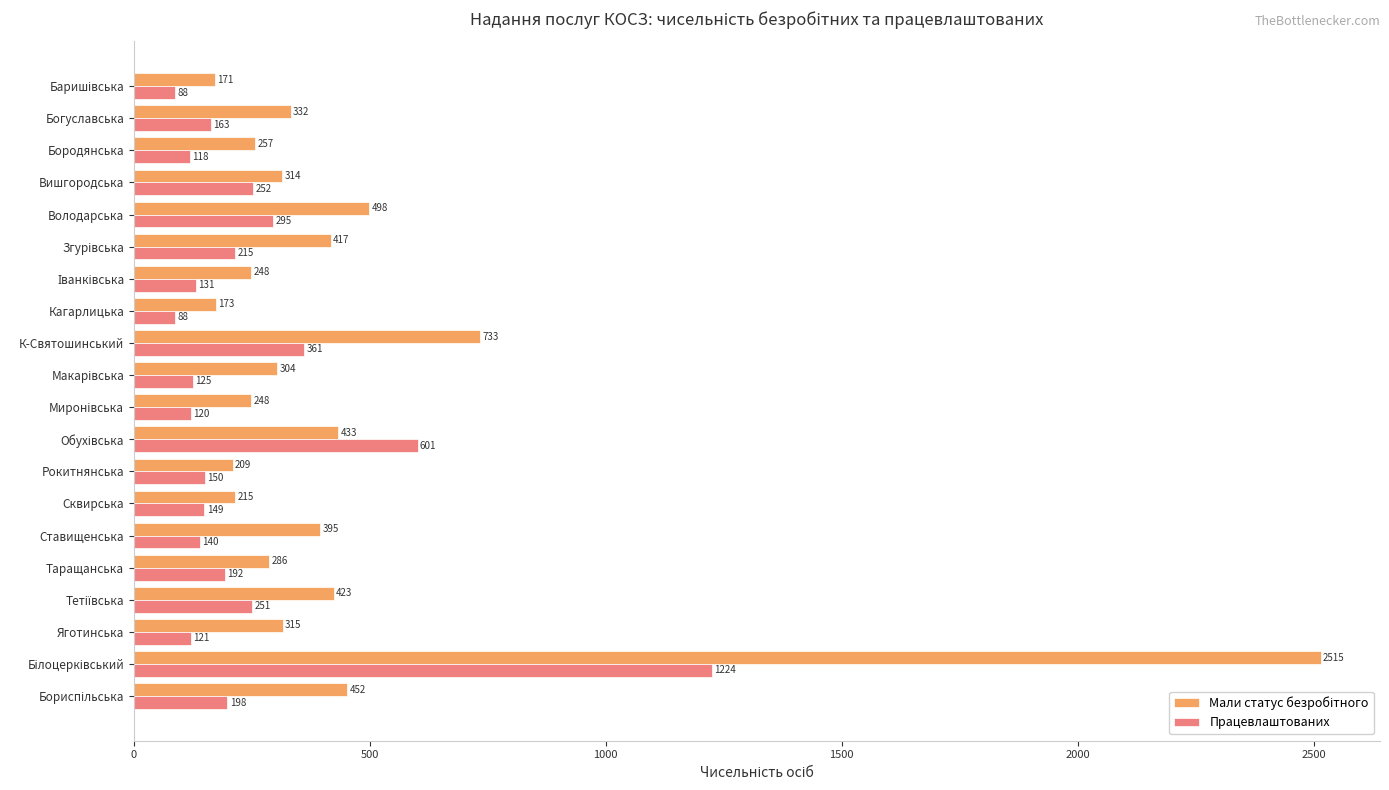

What is the difference between the maximum and second lowest values in the Працевлаштованих series?

1136